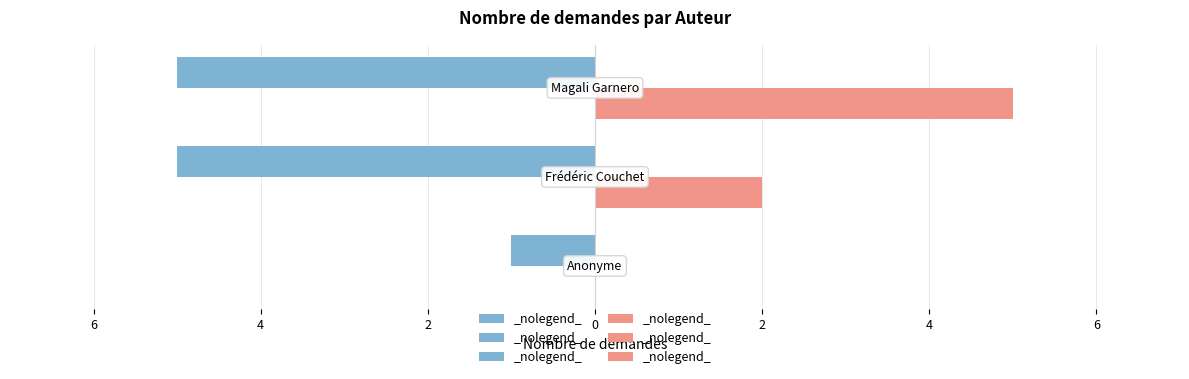

What is the value of the Nombre de demandes (Auteur) bar at the 2nd from the left?

-5